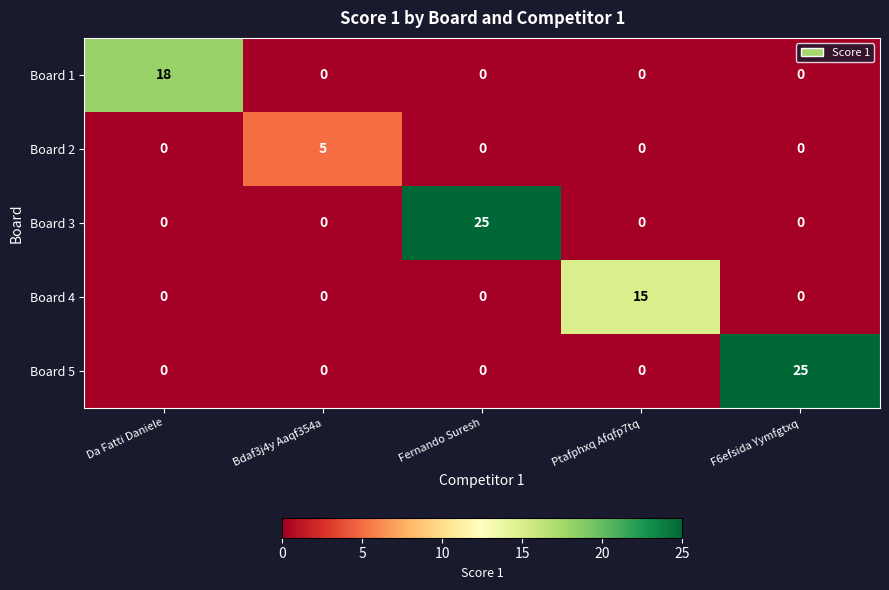

At how many categories does at least one series exceed 13?

4